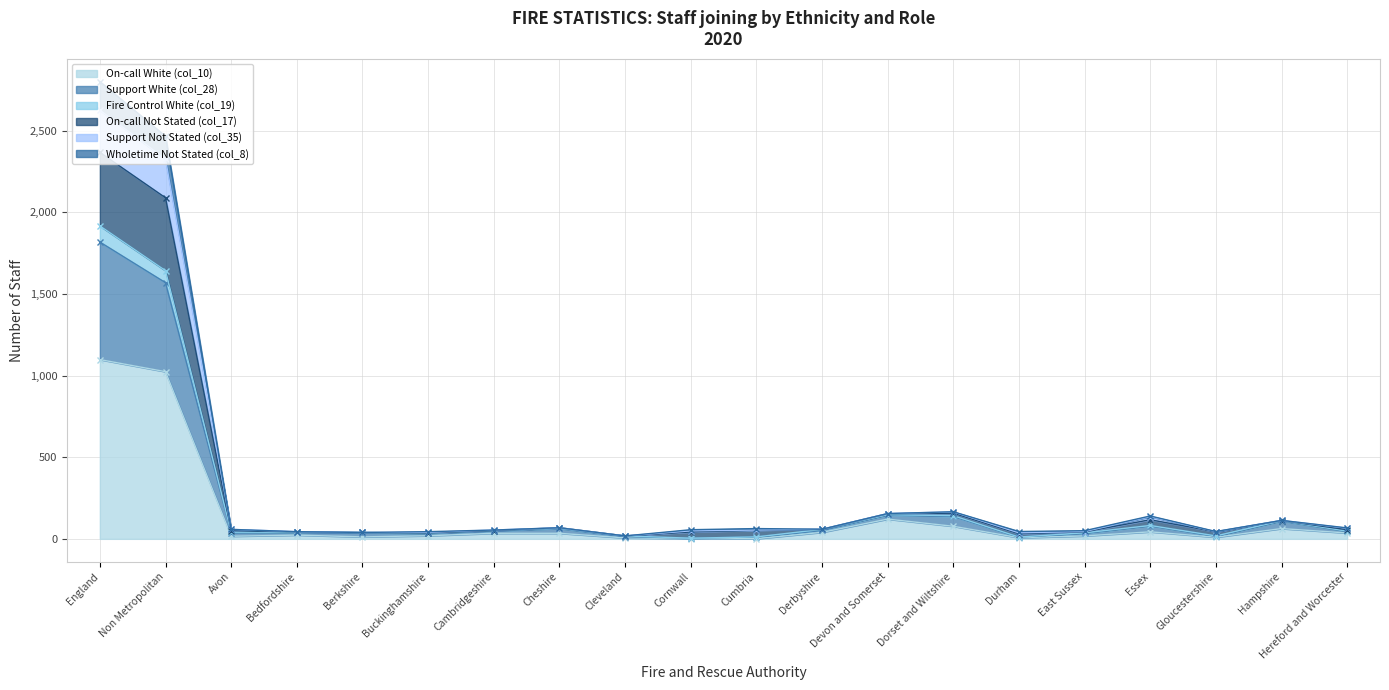

Which category has the highest value in the On-call White (col_10) series?

England